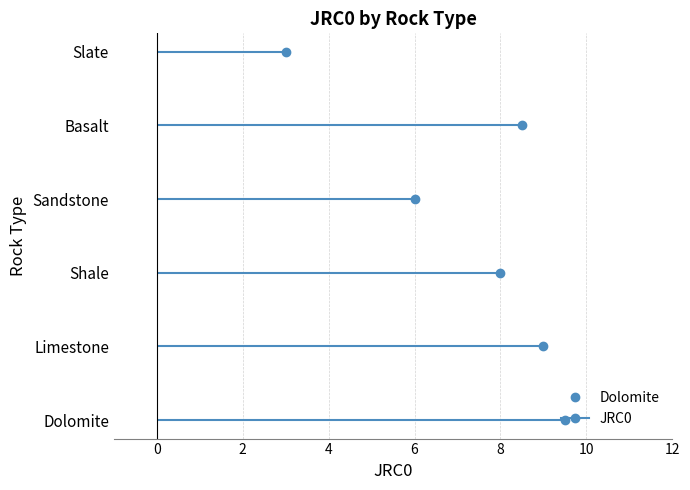

What is the sum of the values at Slate and Limestone?

12.0